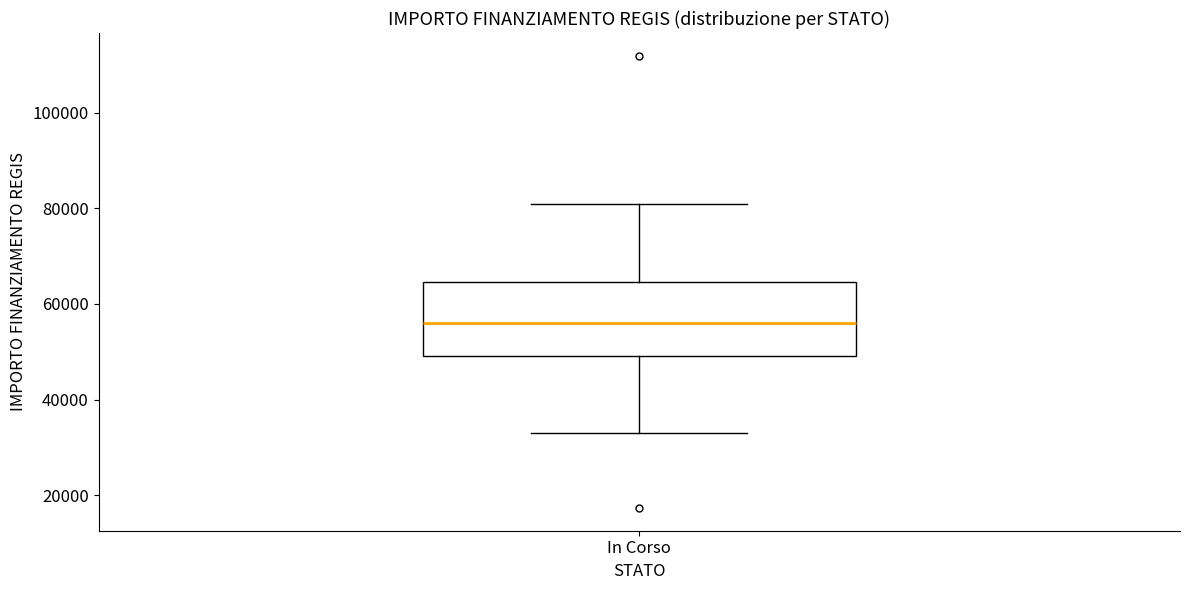

Read this box plot against the y-axis: the position of the median line, the range covered by the box, and the ends of both whiskers. The values are not printed on the chart, so give them approximately, as read against the axis.

median 56000, box 50000 to 64000, whiskers 32000 to 80000